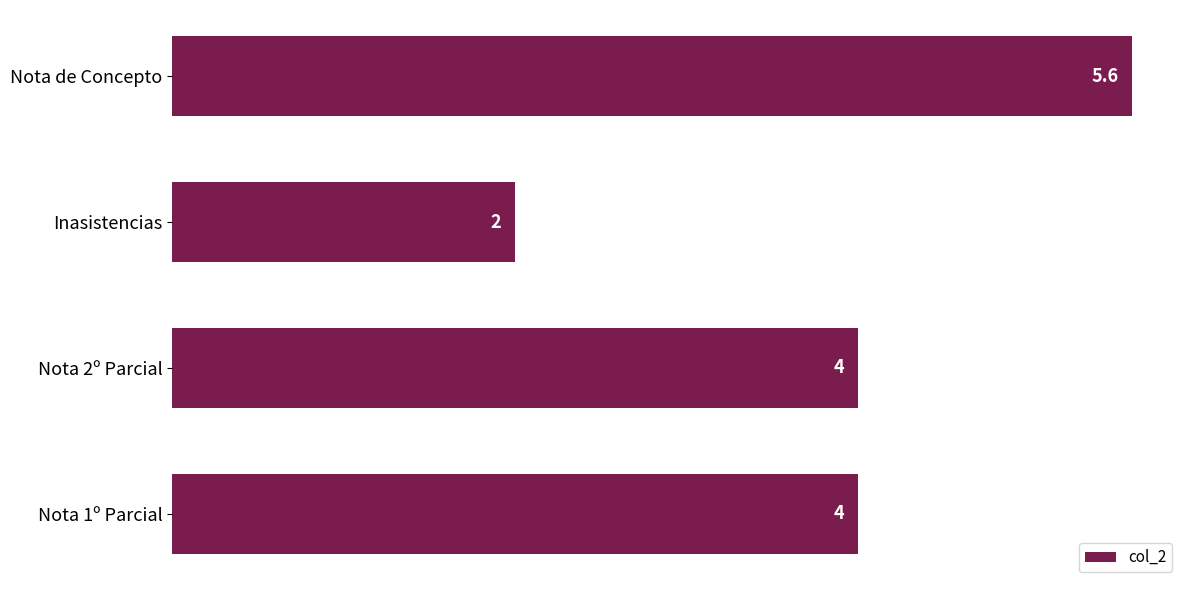

Approximately how many times larger is the value at Inasistencias compared to Nota 2º Parcial?

0.5